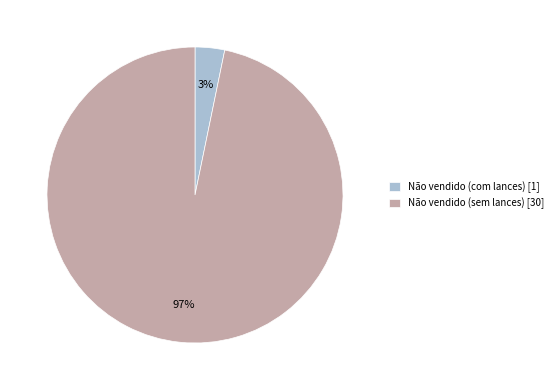

Rank the categories by value from lowest to highest.

Não vendido (com lances) [1], Não vendido (sem lances) [30]